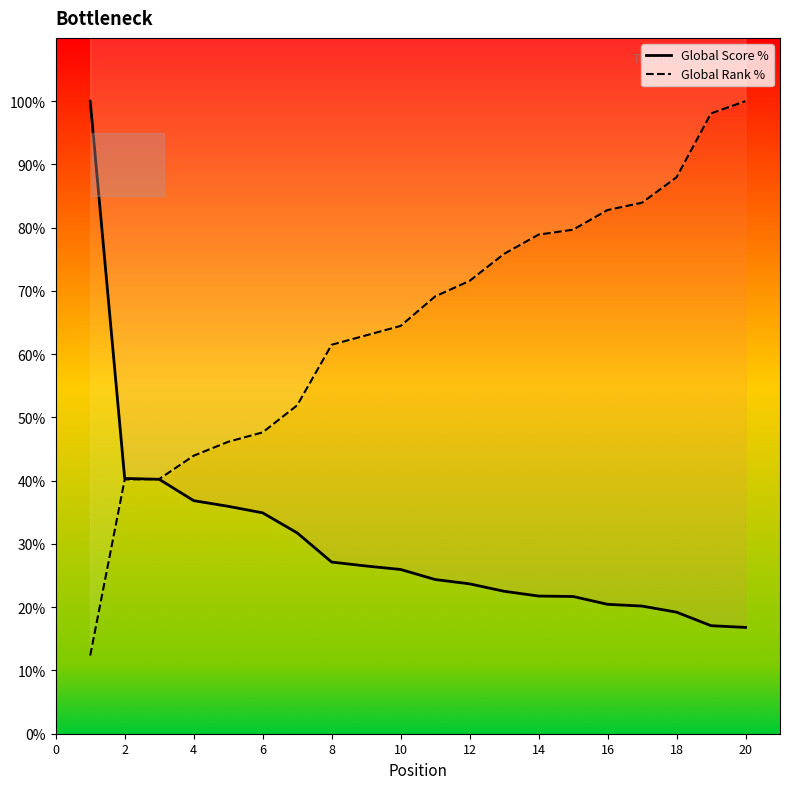

What is the sum of all Global Rank % values?

1299.3